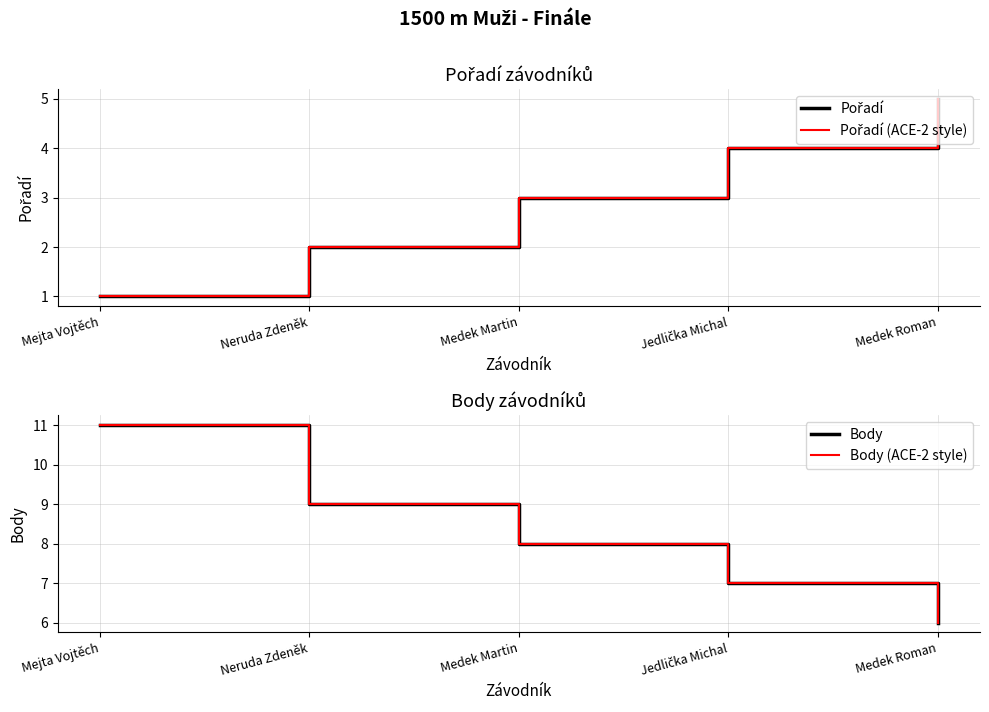

Is this an area chart (filled region under the line)?

No